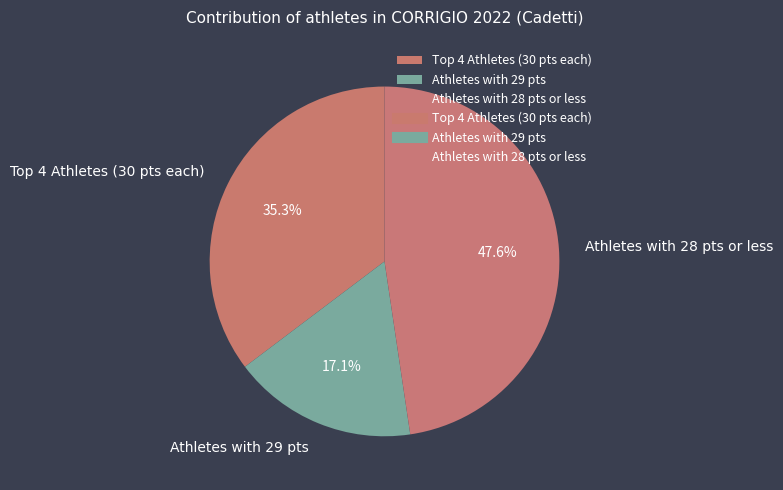

Does Athletes with 28 pts or less account for over 50% of the chart?

No